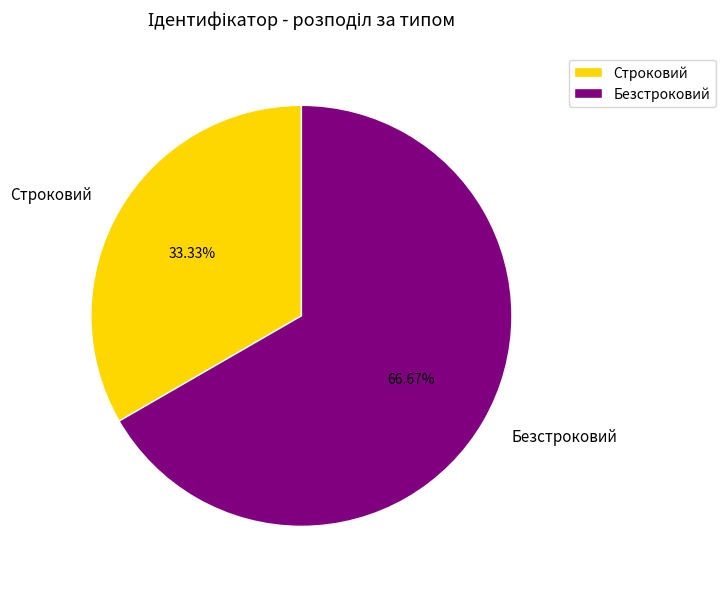

True or false: Строковий accounts for 33% of the total.

True